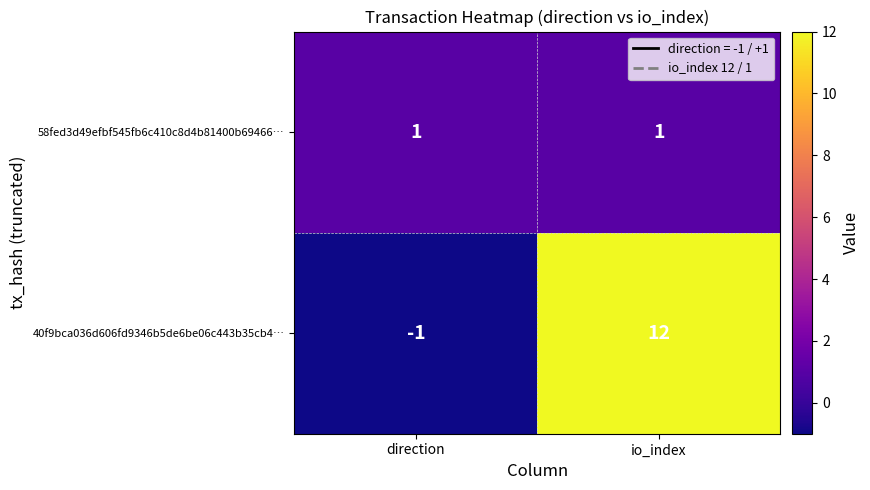

Which label corresponds to the smallest value in the chart?

direction